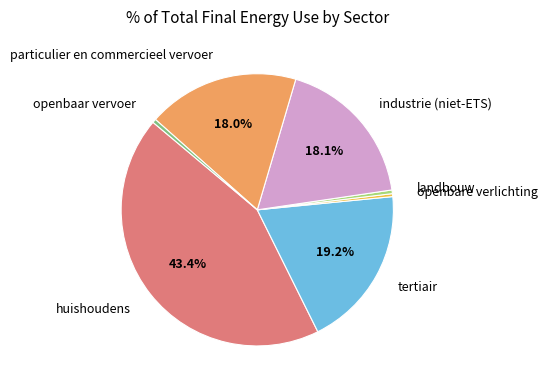

Is it true that industrie (niet-ETS) is 18% of the pie?

True